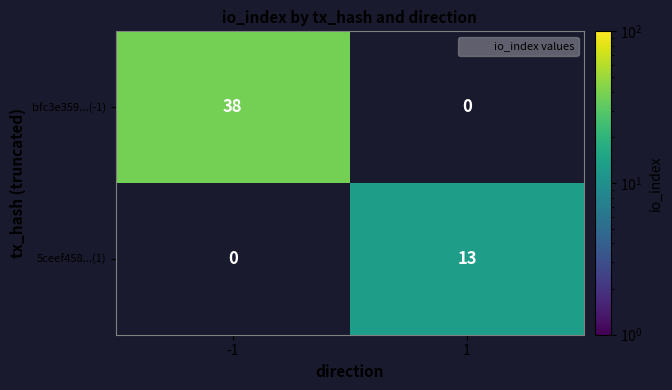

Which category has the lowest value across all series?

1